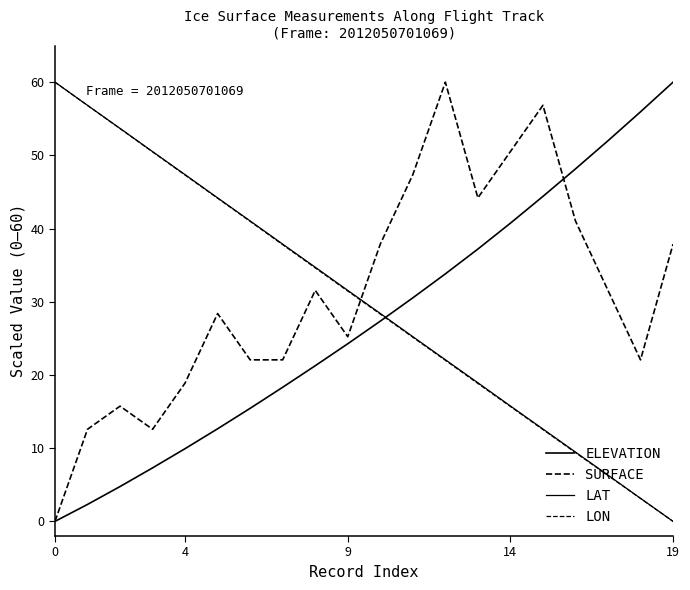

How many lines are shown in the chart?

4